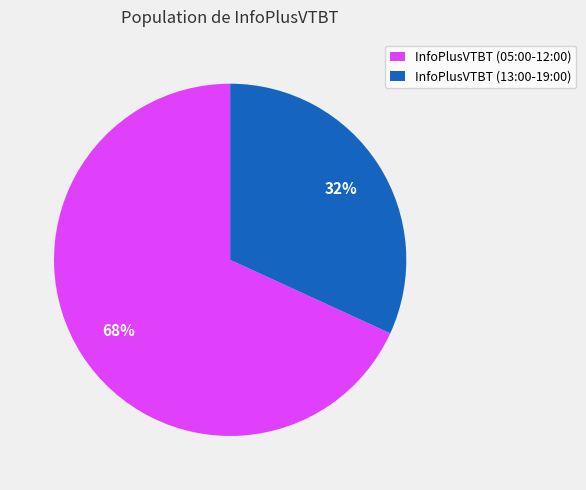

Is there a majority slice in this chart?

Yes